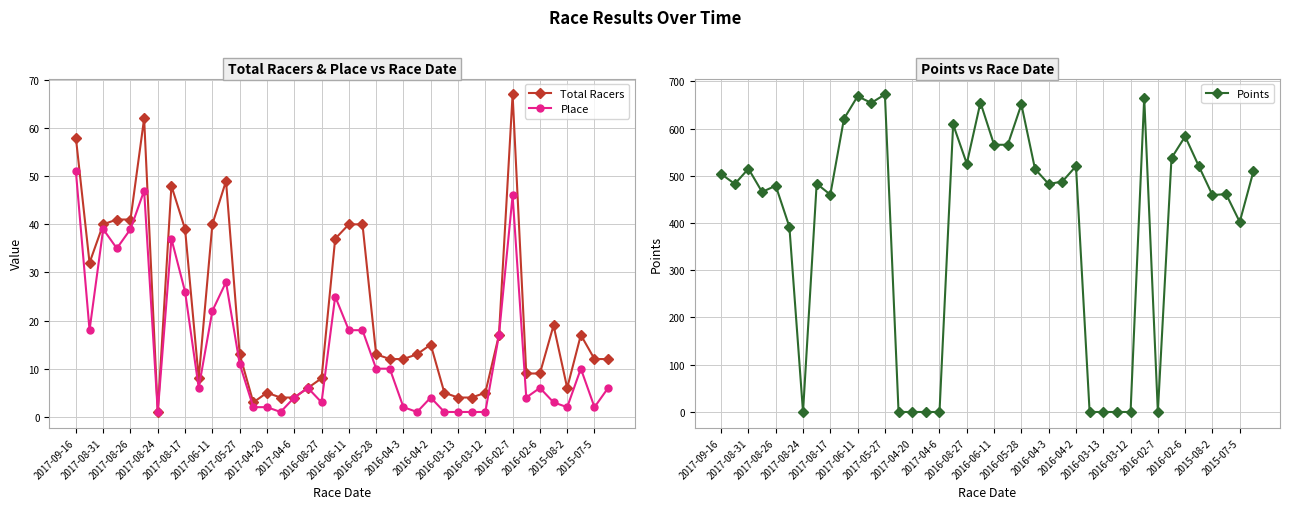

What is the value of the Total Racers point at the 35th from the left?

9.0